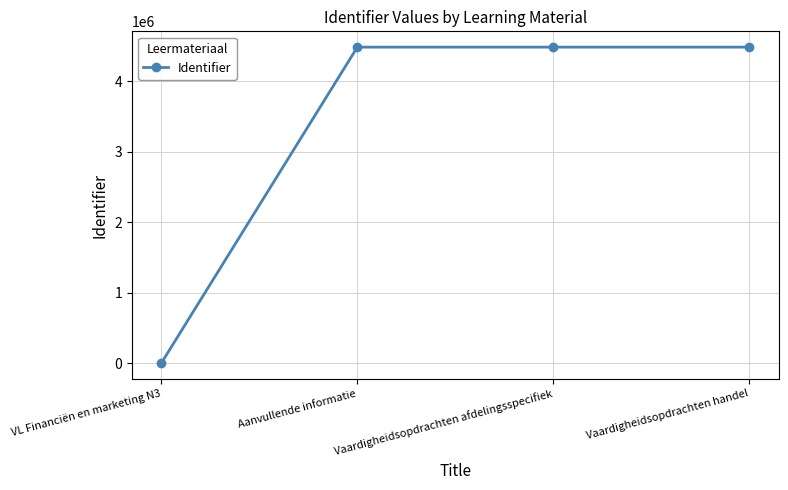

What position from the right is Aanvullende informatie?

3